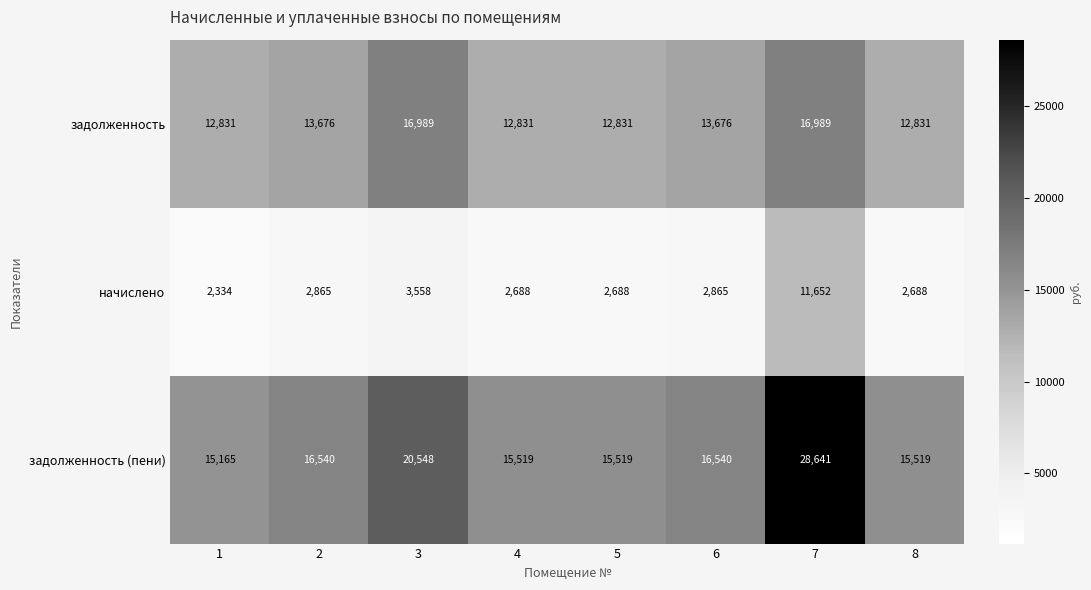

True or false: задолженность (пени) has a value of 9577 at 2.

False